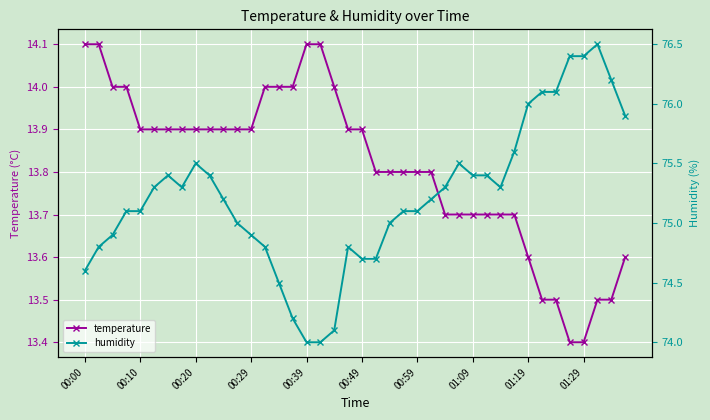

The temperature series shows 5.1 at 01:09. True or false?

False